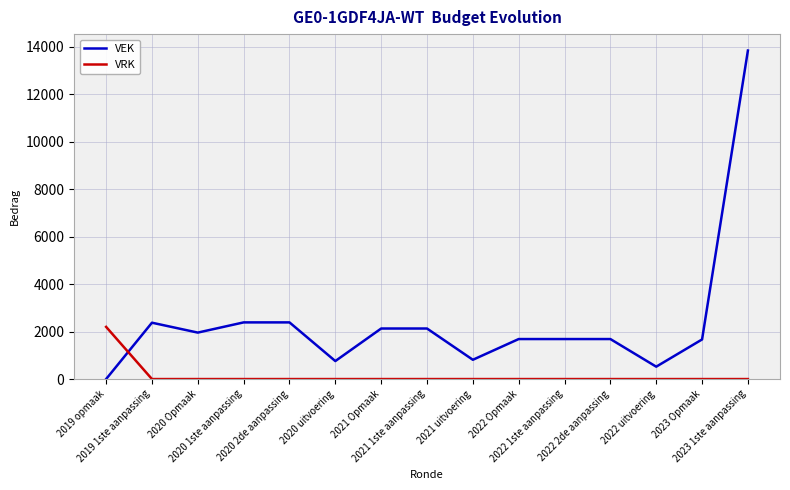

Does the chart display data point markers on the line(s)?

No